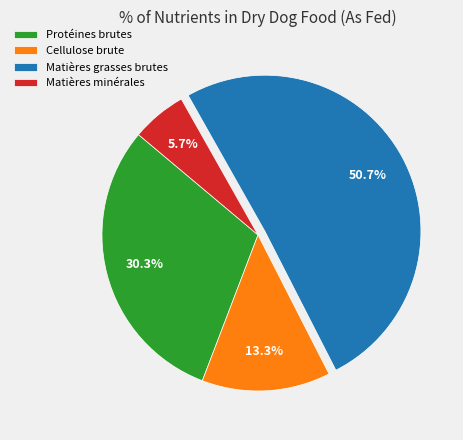

To the nearest percent, what is the difference between the Matières minérales and Protéines brutes slice percentages?

25%